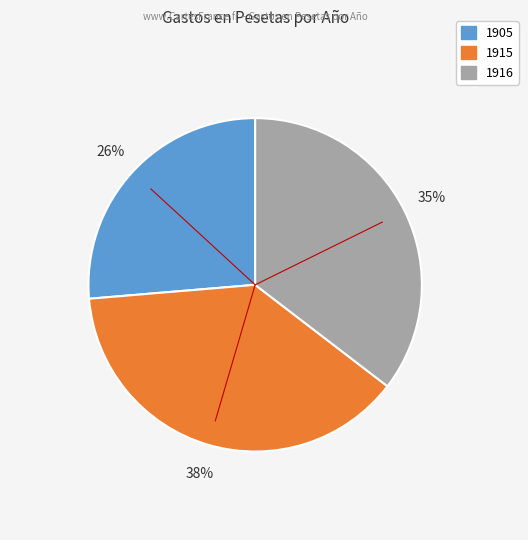

Is 1916 the majority of the pie?

No